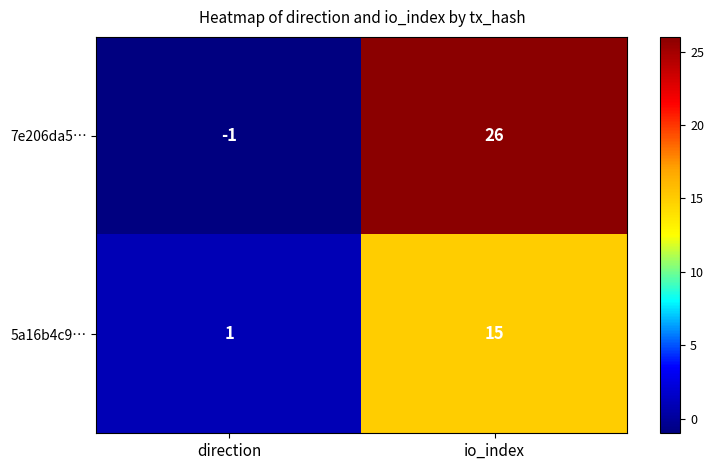

The value of 7e206da5… at io_index is 26. True or false?

True